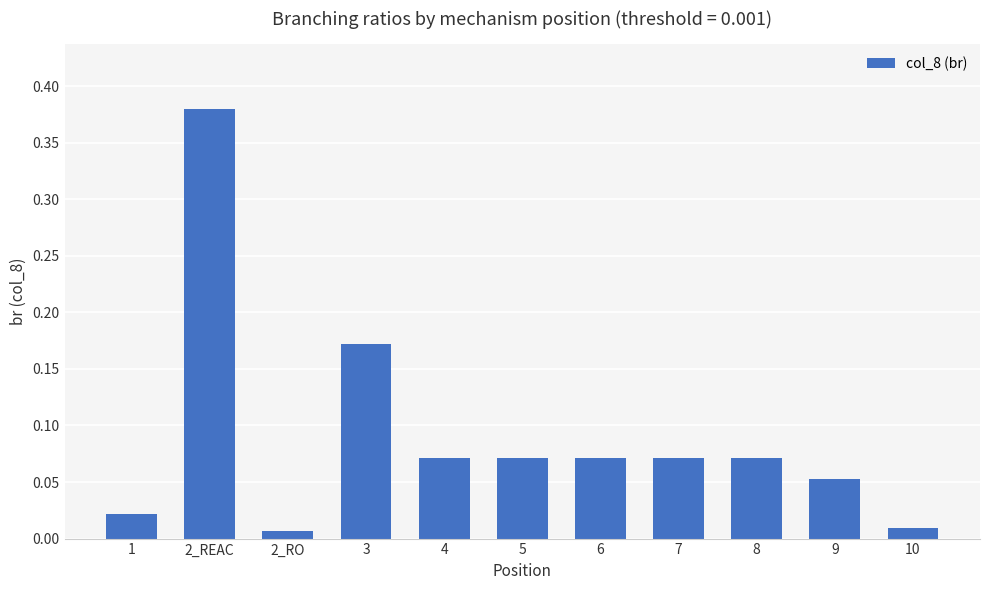

What is the change in value from 3 to 5?

-0.1